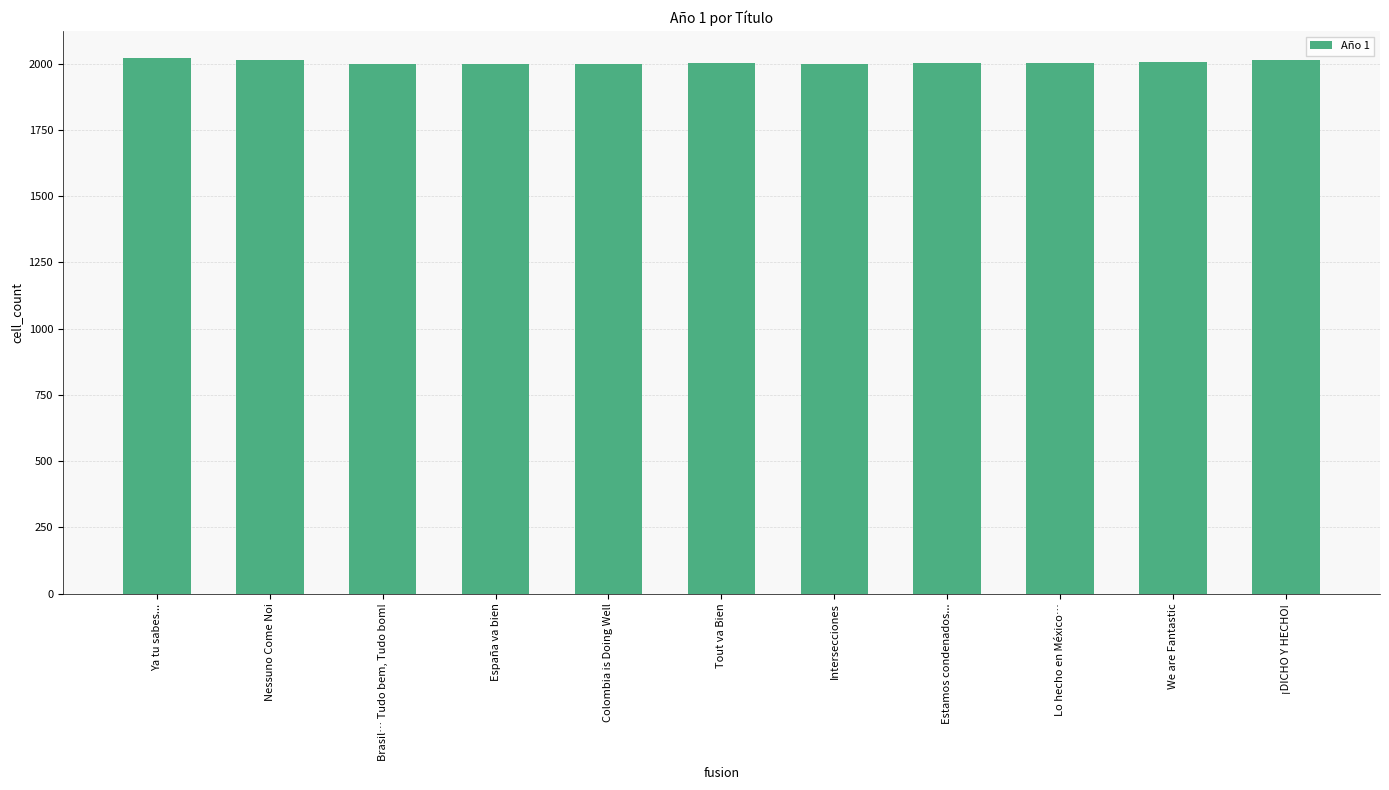

Where does the data first go above 2003?

Ya tu sabes...